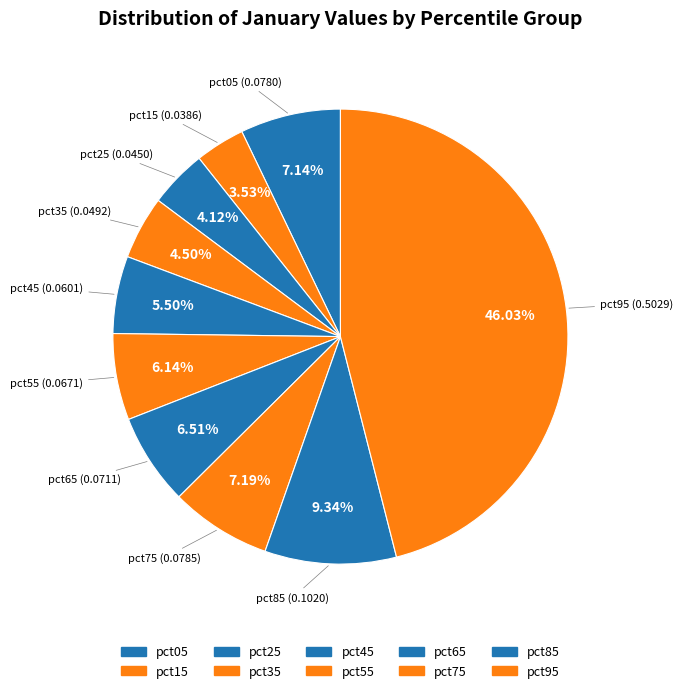

The pct05 slice represents 20% of the pie. True or false?

False